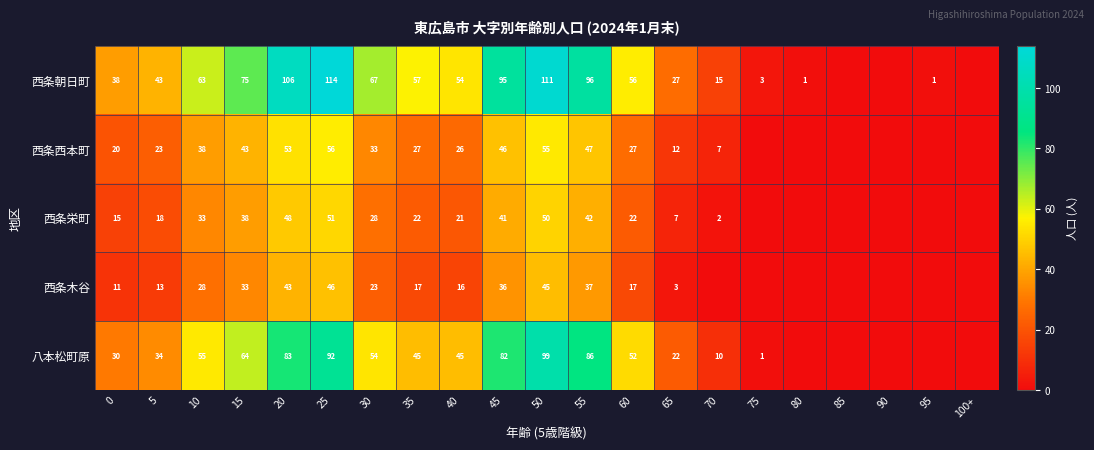

Is it true that 八本松町原 equals 64 at 15?

True